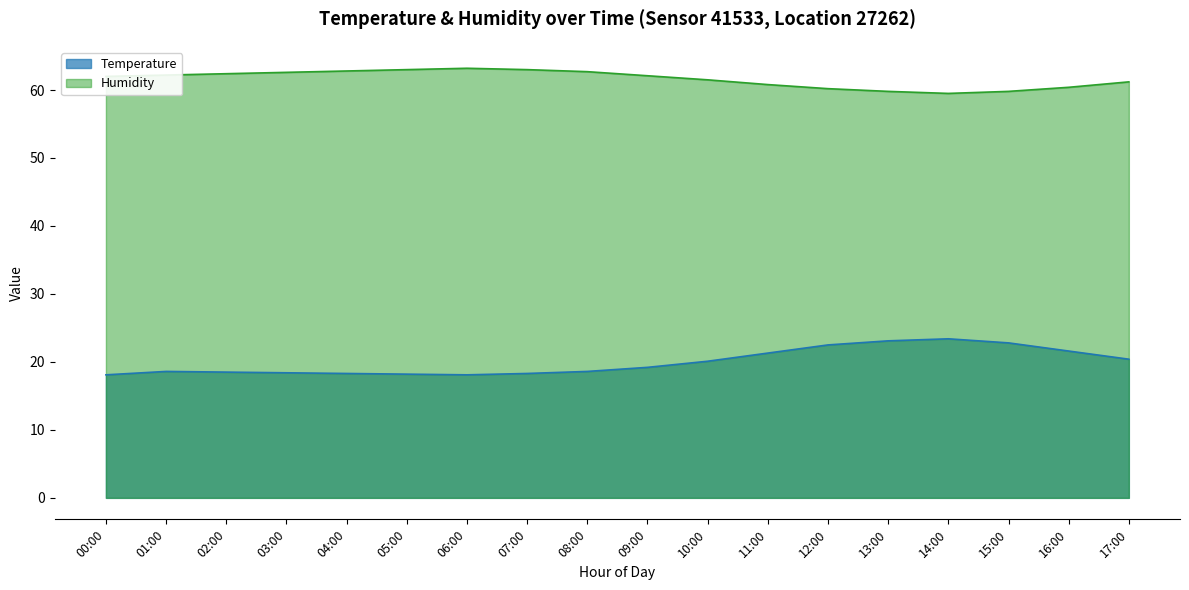

What is the sum of the Temperature values at 09:00 and 15:00?

42.0